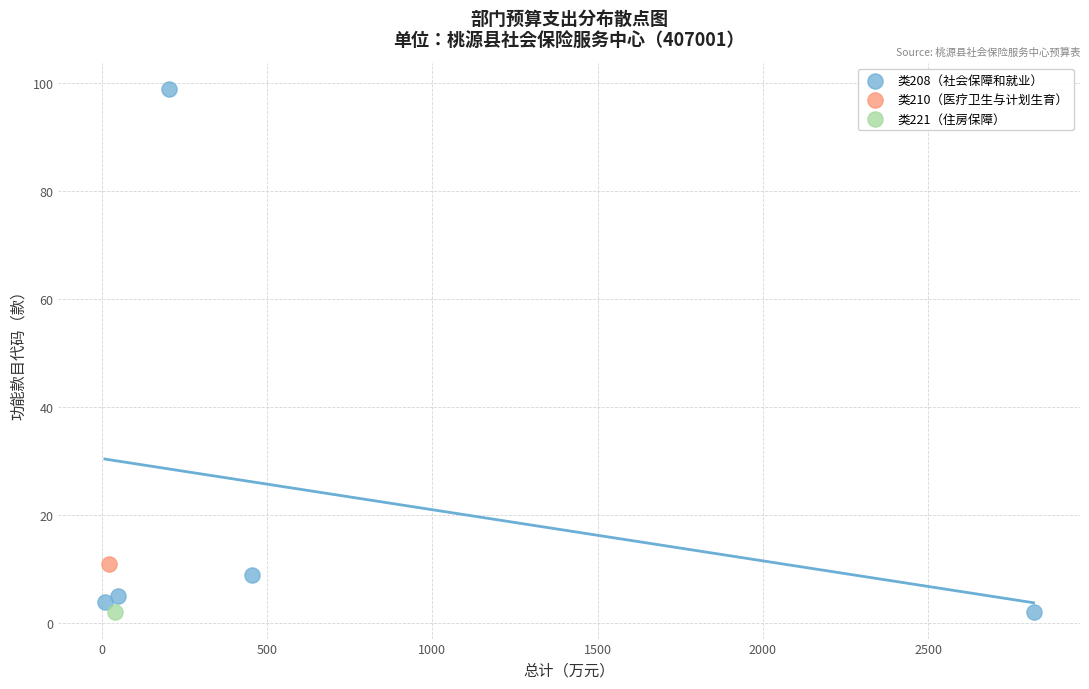

What are all the series names shown in the legend?

类208（社会保障和就业）, 类210（医疗卫生与计划生育）, 类221（住房保障）